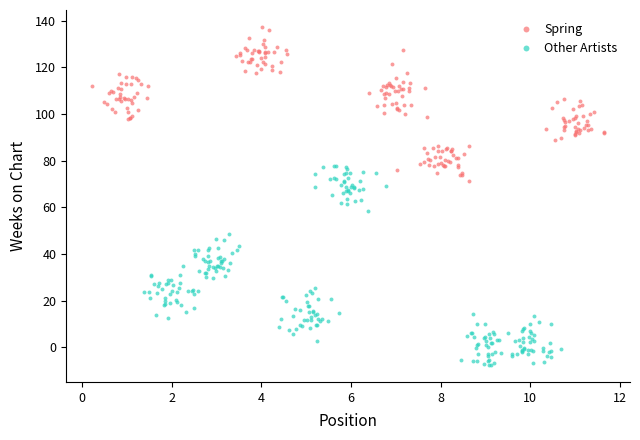

What are all the series names shown in the legend?

Spring, Other Artists